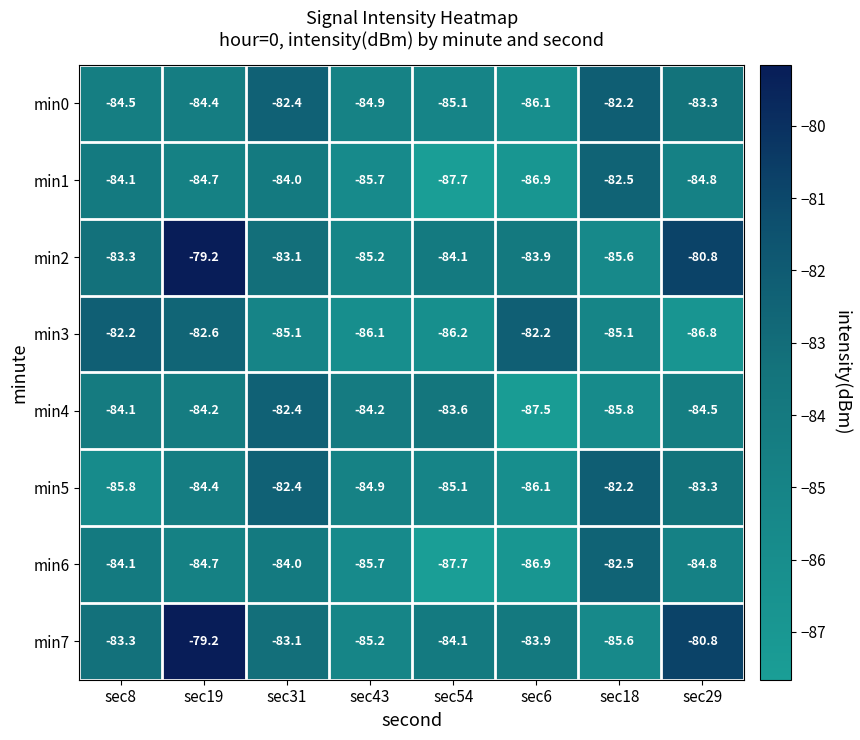

Is it true that min3 equals -86.1 at sec43?

True